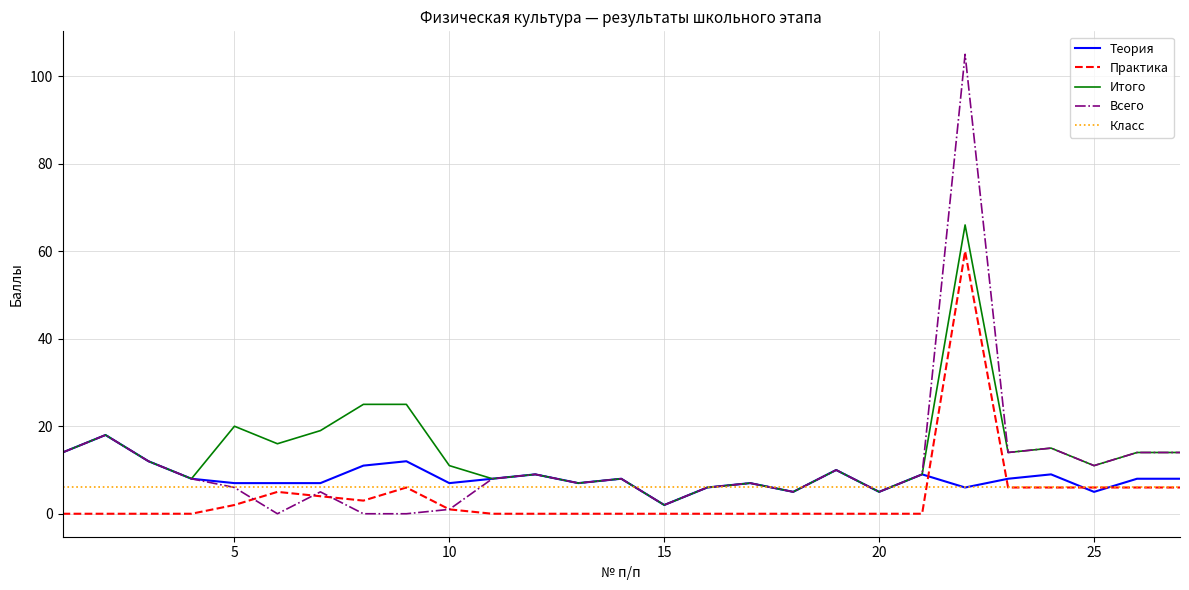

What is the maximum value for Итого?

66